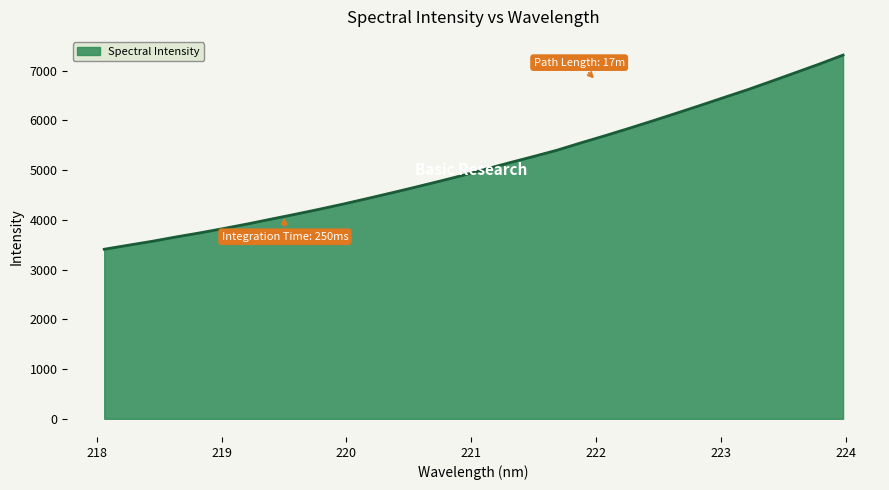

What is the minimum value shown in the chart?

3408.6